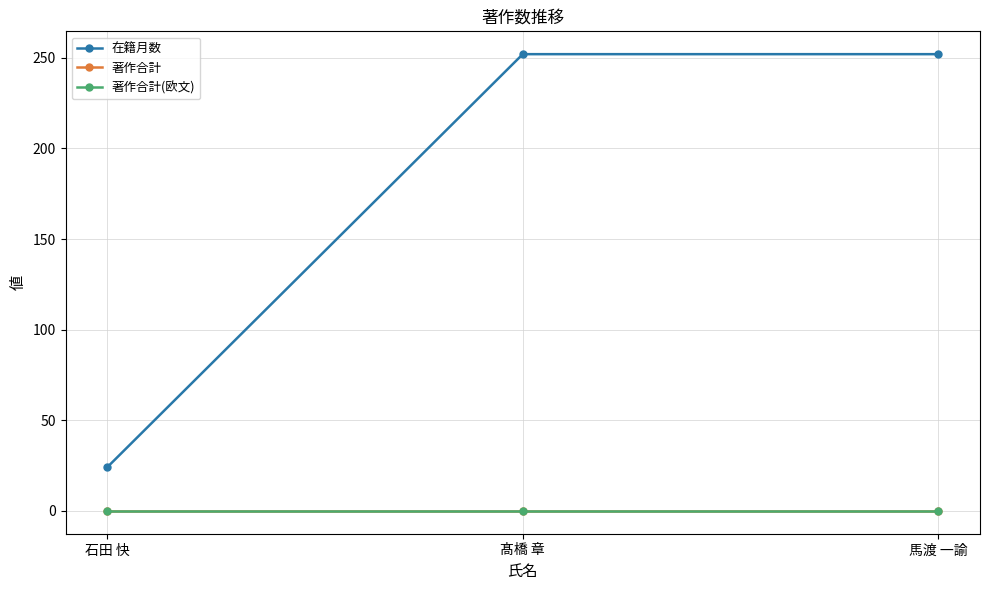

Does the chart have visible grid lines?

Yes